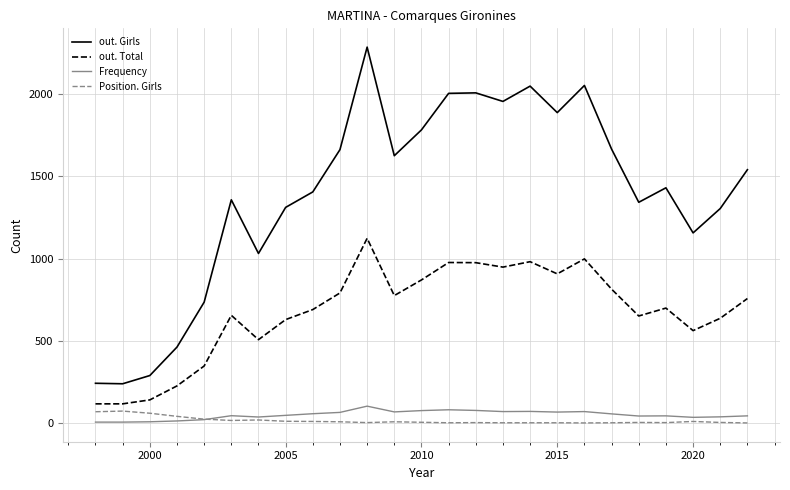

Which series has the largest range (max minus min)?

out. Girls